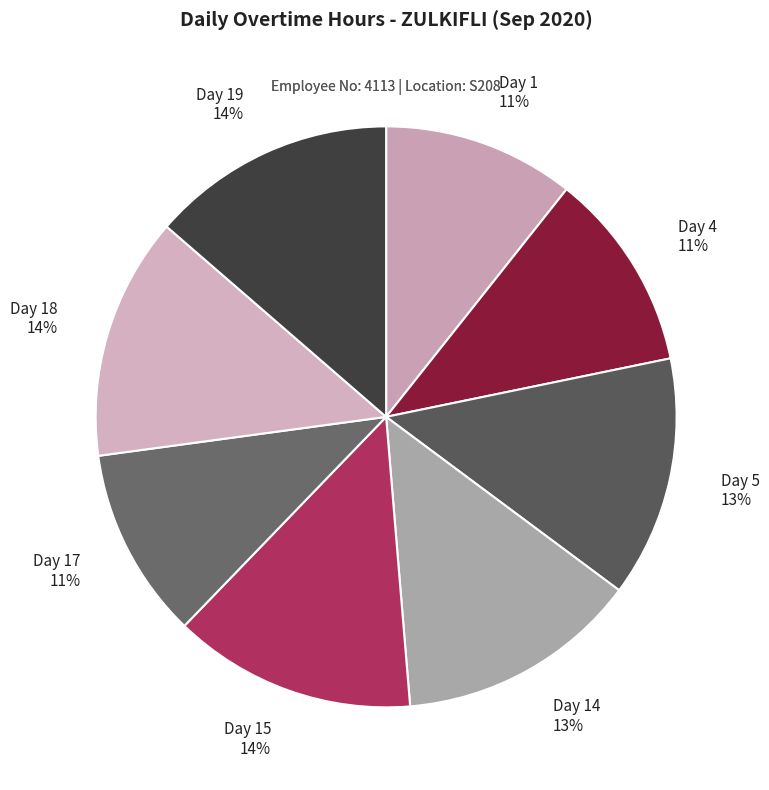

How many segments does this pie chart have?

8